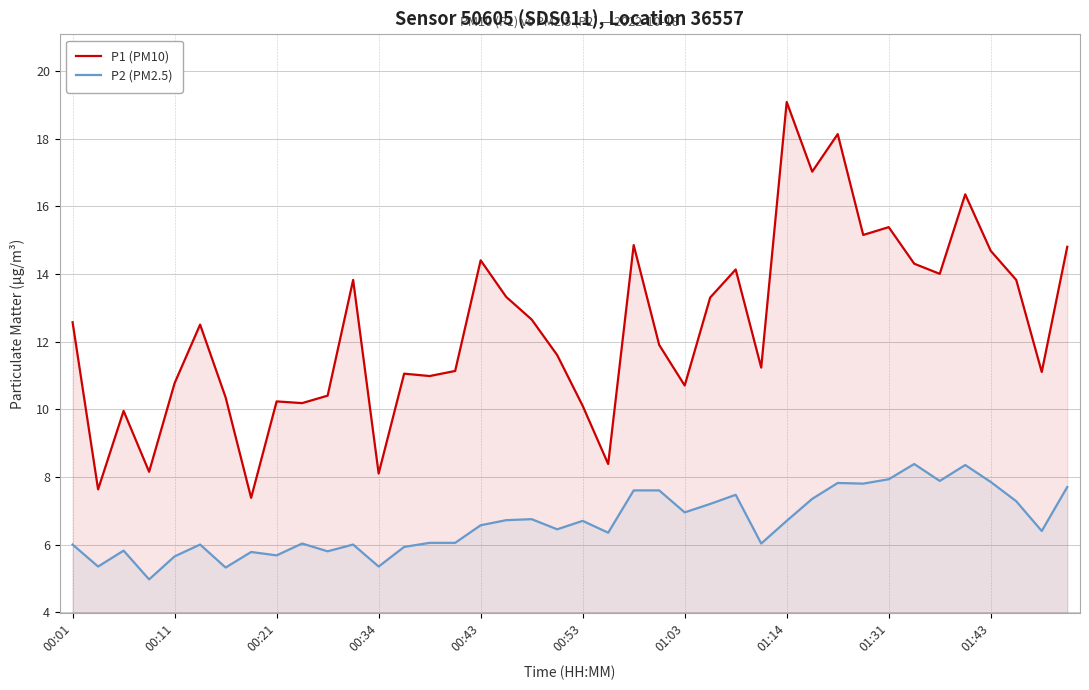

What is the sum of all P1 (PM10) values?

495.6